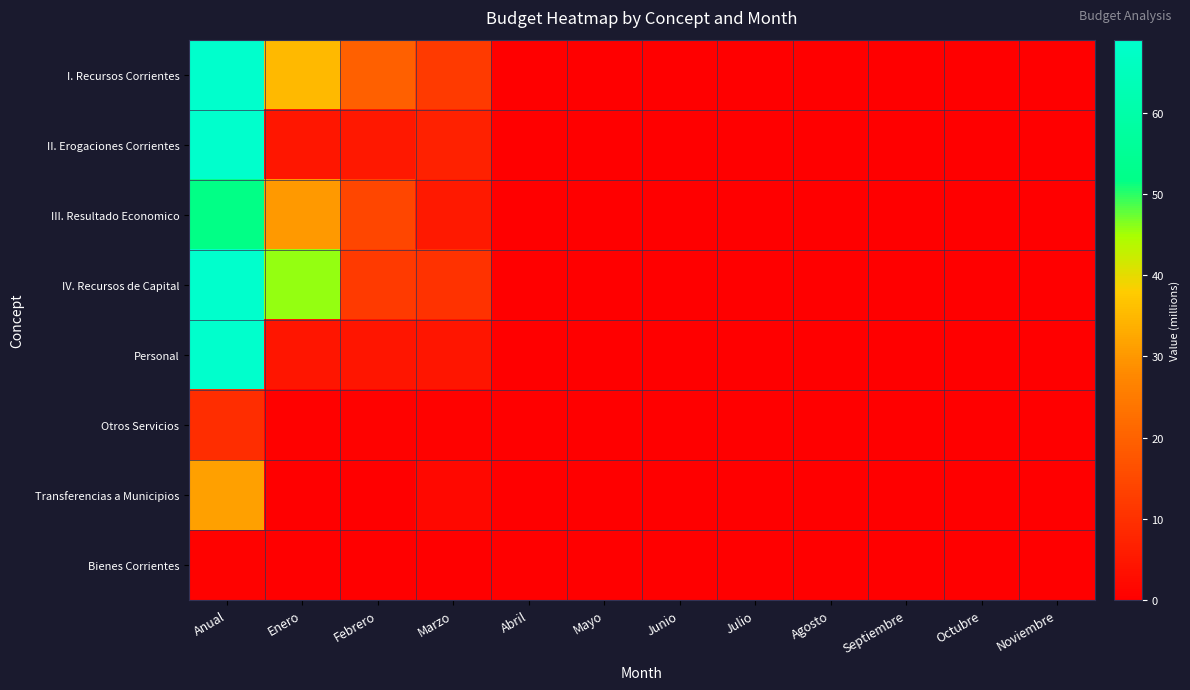

Reading left to right, what are all the values shown in this chart?

I. Recursos Corrientes: Anual=171.1	Enero=35.1	Febrero=19.5	Marzo=12.1	Abril=0.0	Mayo=0.0	Junio=0.0	Julio=0.0	Agosto=0.0	Septiembre=0.0	Octubre=0.0	Noviembre=0.0
II. Erogaciones Corrientes: Anual=119.5	Enero=4.8	Febrero=5.0	Marzo=6.9	Abril=0.0	Mayo=0.0	Junio=0.0	Julio=0.0	Agosto=0.0	Septiembre=0.0	Octubre=0.0	Noviembre=0.0
III. Resultado Economico: Anual=51.6	Enero=30.3	Febrero=14.4	Marzo=5.2	Abril=0.0	Mayo=0.0	Junio=0.0	Julio=0.0	Agosto=0.0	Septiembre=0.0	Octubre=0.0	Noviembre=0.0
IV. Recursos de Capital: Anual=172.6	Enero=45.6	Febrero=12.1	Marzo=10.4	Abril=0.0	Mayo=0.0	Junio=0.0	Julio=0.0	Agosto=0.0	Septiembre=0.0	Octubre=0.0	Noviembre=0.0
Personal: Anual=78.0	Enero=4.3	Febrero=4.3	Marzo=4.4	Abril=0.0	Mayo=0.0	Junio=0.0	Julio=0.0	Agosto=0.0	Septiembre=0.0	Octubre=0.0	Noviembre=0.0
Otros Servicios: Anual=9.2	Enero=0.4	Febrero=0.7	Marzo=0.7	Abril=0.0	Mayo=0.0	Junio=0.0	Julio=0.0	Agosto=0.0	Septiembre=0.0	Octubre=0.0	Noviembre=0.0
Transferencias a Municipios: Anual=31.5	Enero=0.1	Febrero=0.1	Marzo=1.8	Abril=0.0	Mayo=0.0	Junio=0.0	Julio=0.0	Agosto=0.0	Septiembre=0.0	Octubre=0.0	Noviembre=0.0
Bienes Corrientes: Anual=0.8	Enero=0.0	Febrero=0.0	Marzo=0.1	Abril=0.0	Mayo=0.0	Junio=0.0	Julio=0.0	Agosto=0.0	Septiembre=0.0	Octubre=0.0	Noviembre=0.0